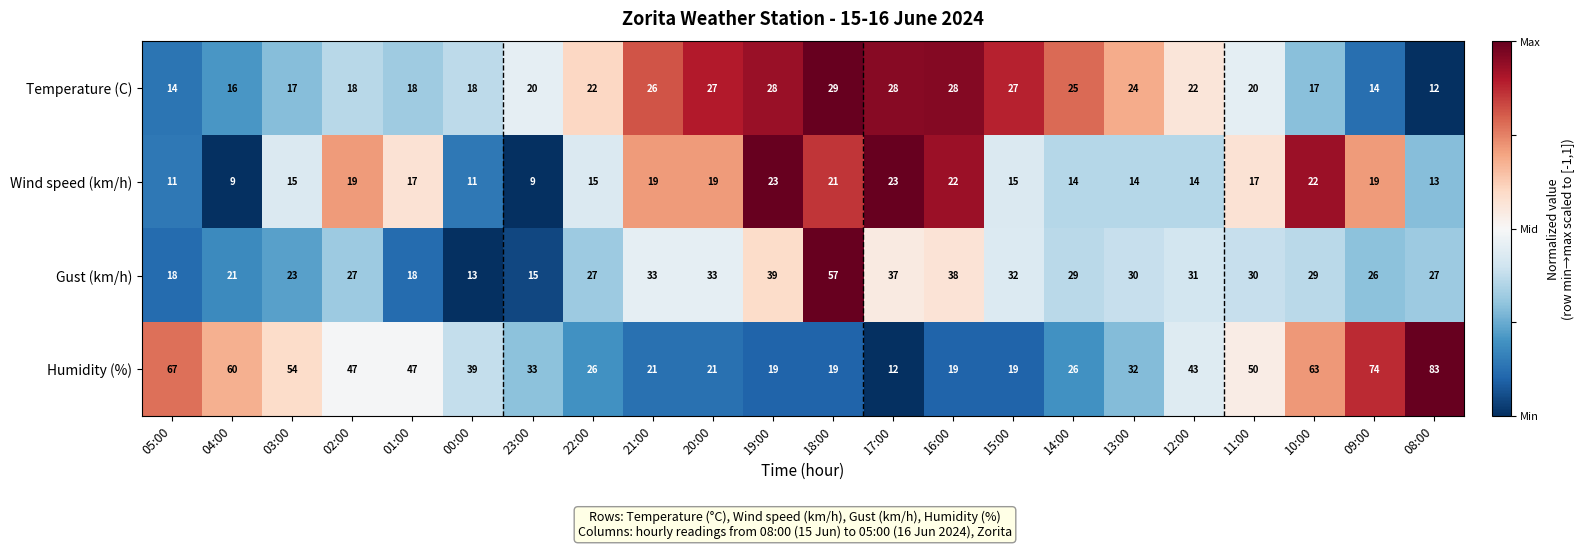

How many series are shown in this chart?

4